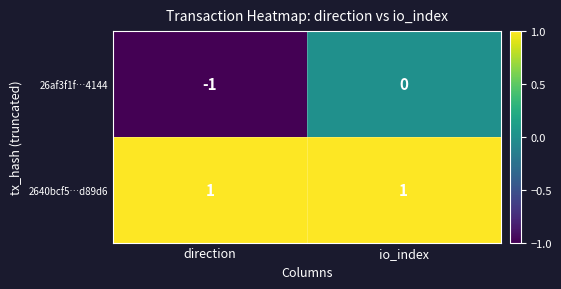

The value of 2640bcf5…d89d6 at direction is 1. True or false?

True